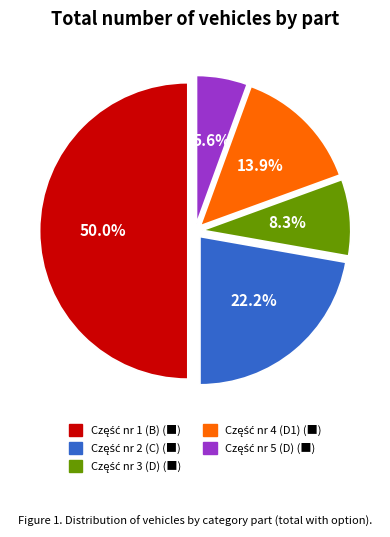

To the nearest percent, what is the combined percentage of Część nr 4 (D1) and Część nr 1 (B)?

64%